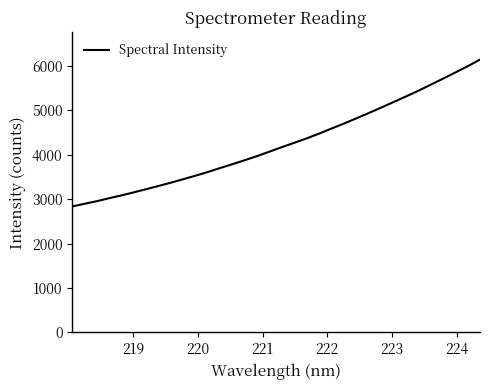

What is the difference between the maximum and minimum values?

3306.4